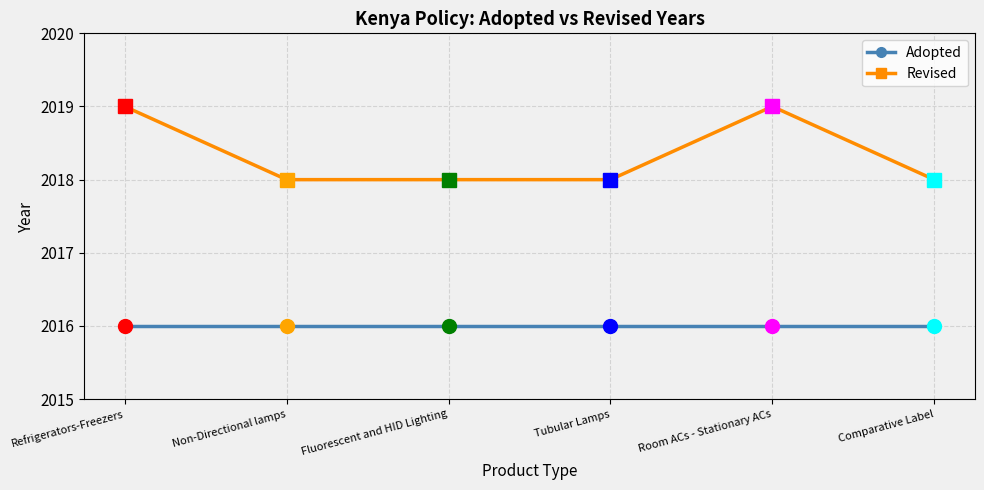

Rank the series at Room ACs - Stationary ACs from highest to lowest value.

Revised, Adopted